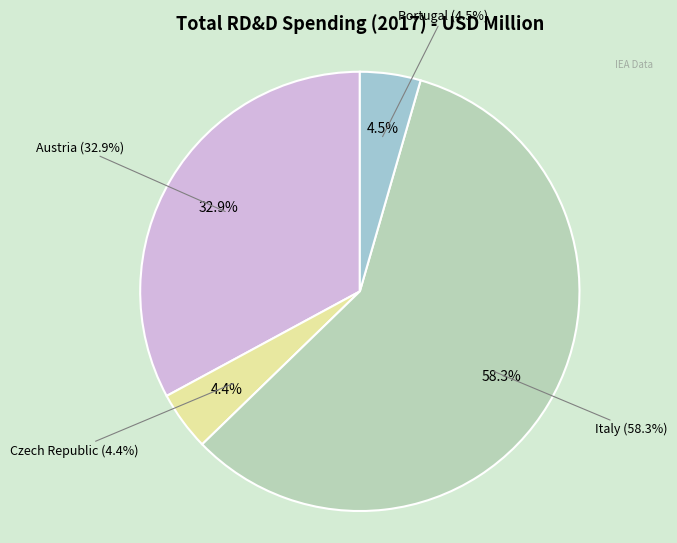

To the nearest percent, what portion does Italy represent?

58%